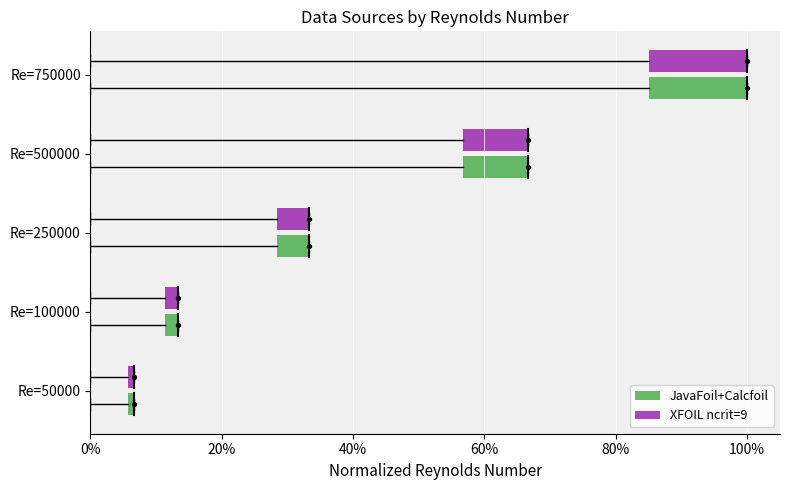

Is the value of XFOIL ncrit=9 at Re=750000 greater than the value of JavaFoil+Calcfoil at Re=750000?

No